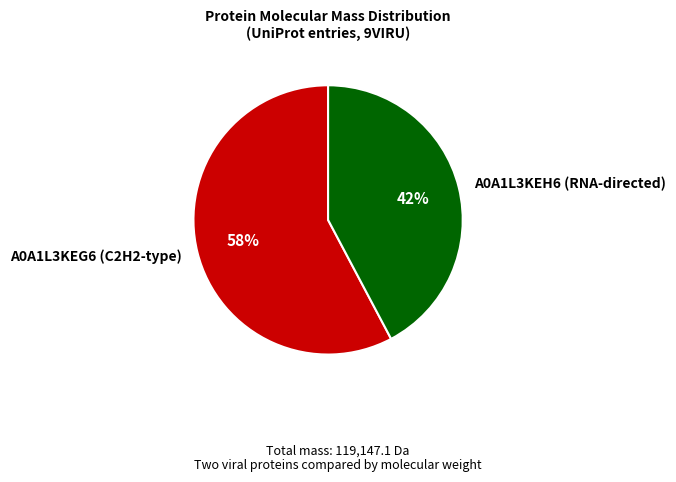

Is A0A1L3KEH6 (RNA-directed) the majority of the pie?

No